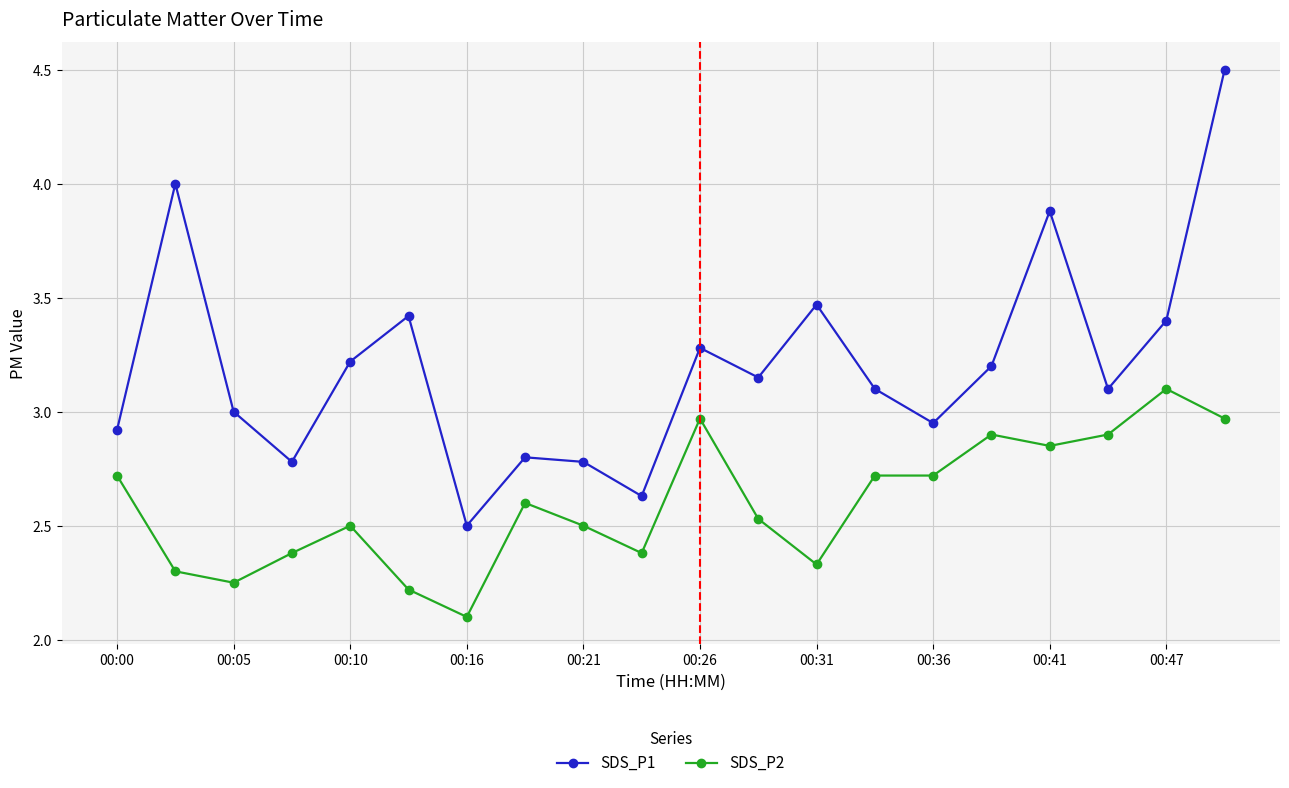

What is the difference between the maximum and minimum values in the SDS_P2 series?

1.0